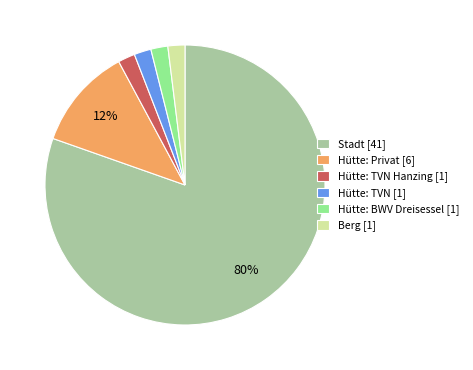

True or false: Hütte: Privat [6] accounts for 12% of the total.

True